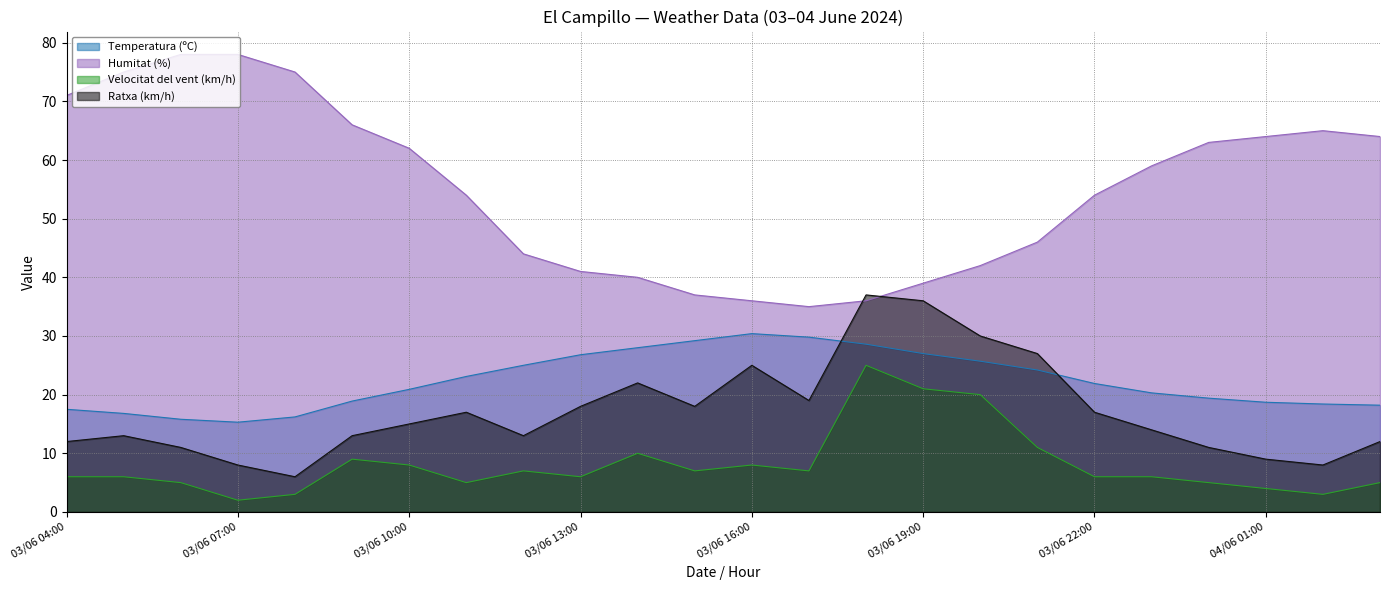

What is the difference between the second highest and minimum values in the Ratxa (km/h) series?

30.0